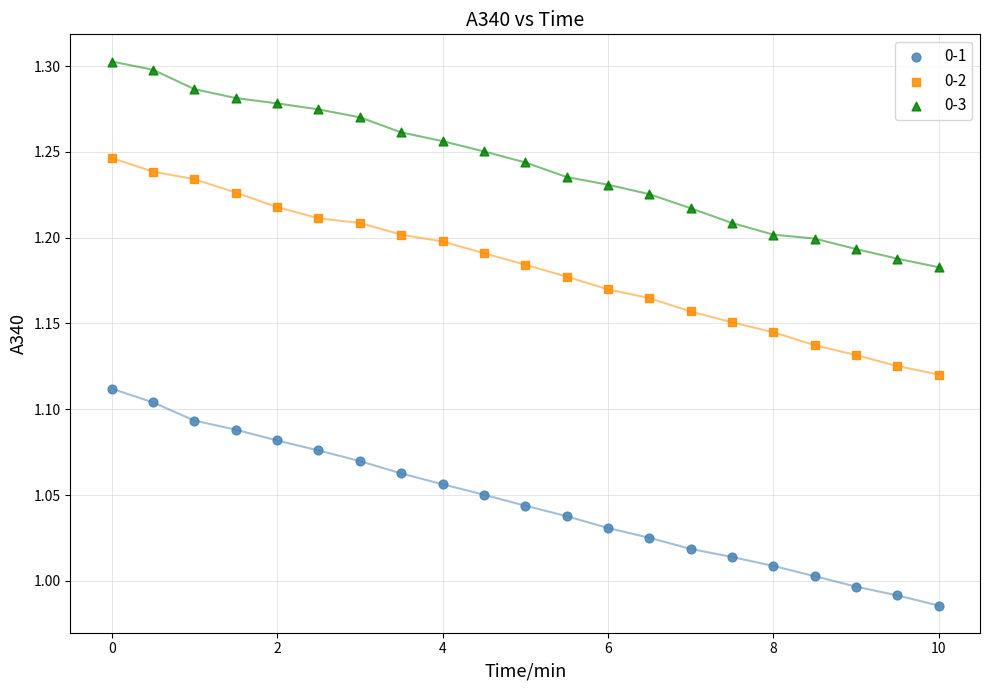

Which series reaches the minimum Y coordinate?

0-1